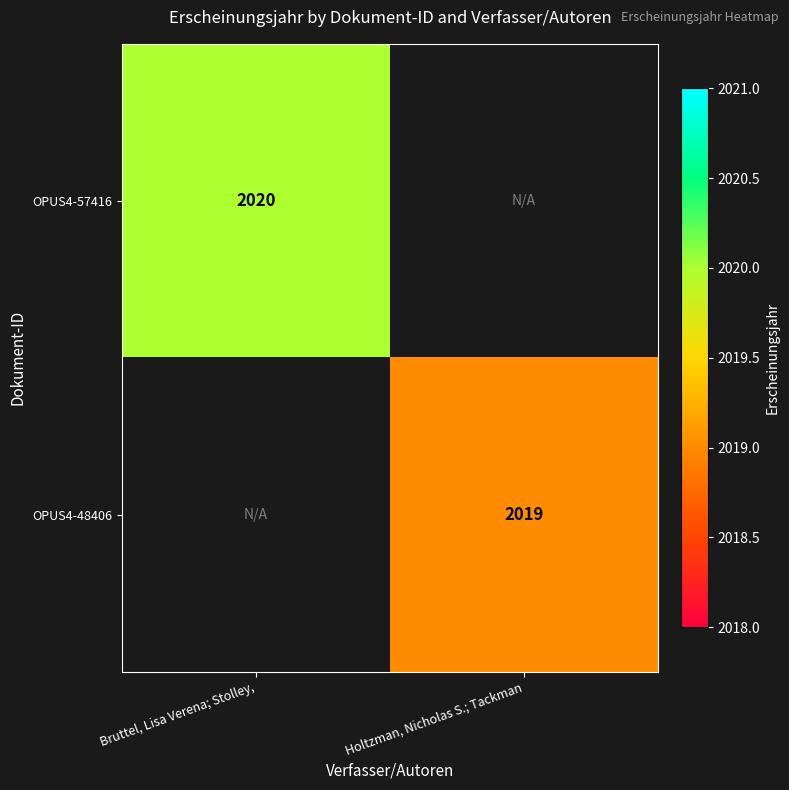

True or false: OPUS4-57416 has a value of 2020 at Bruttel, Lisa Verena; Stolley,.

True